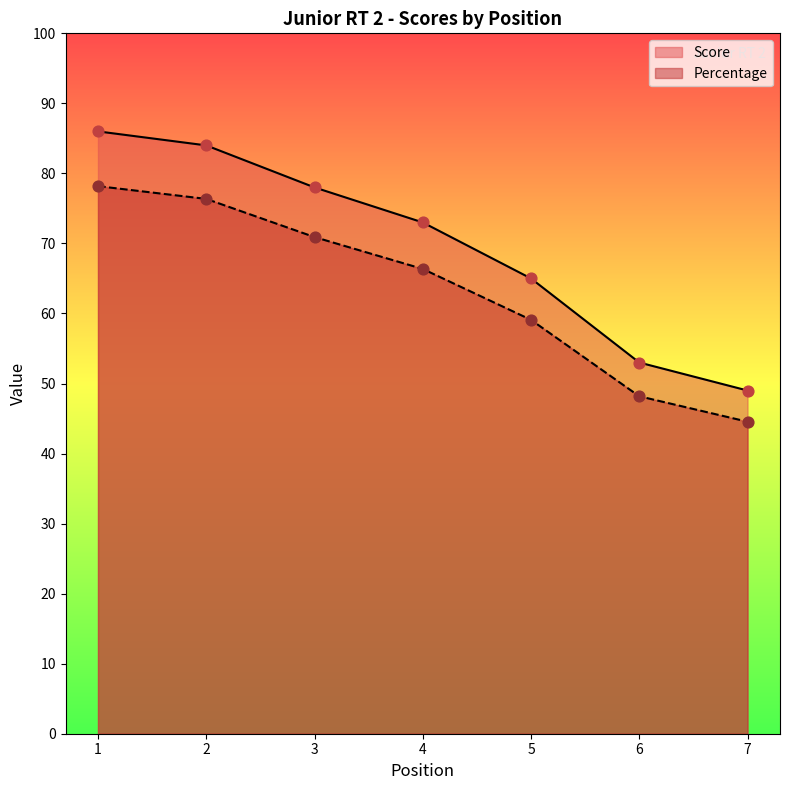

Which series contains the lowest Y value?

Percentage